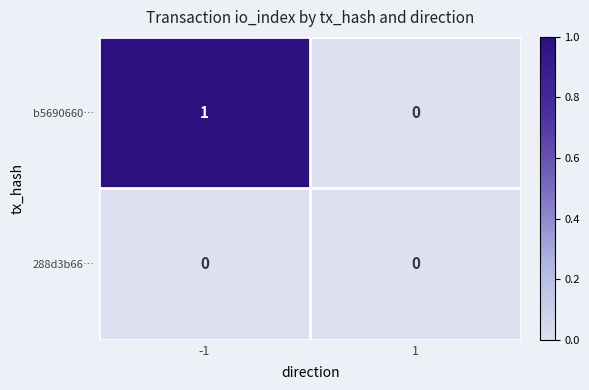

The value of b5690660… at 1 is -1. True or false?

False